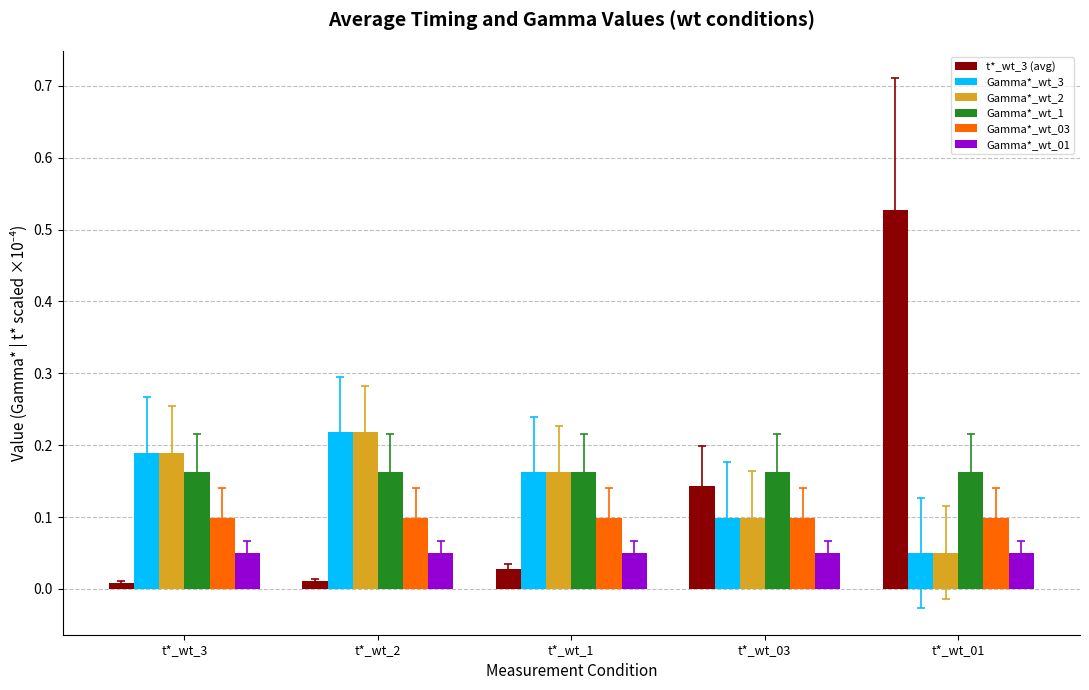

Rank the categories by Gamma*_wt_3 value from highest to lowest.

t*_wt_2, t*_wt_3, t*_wt_1, t*_wt_03, t*_wt_01